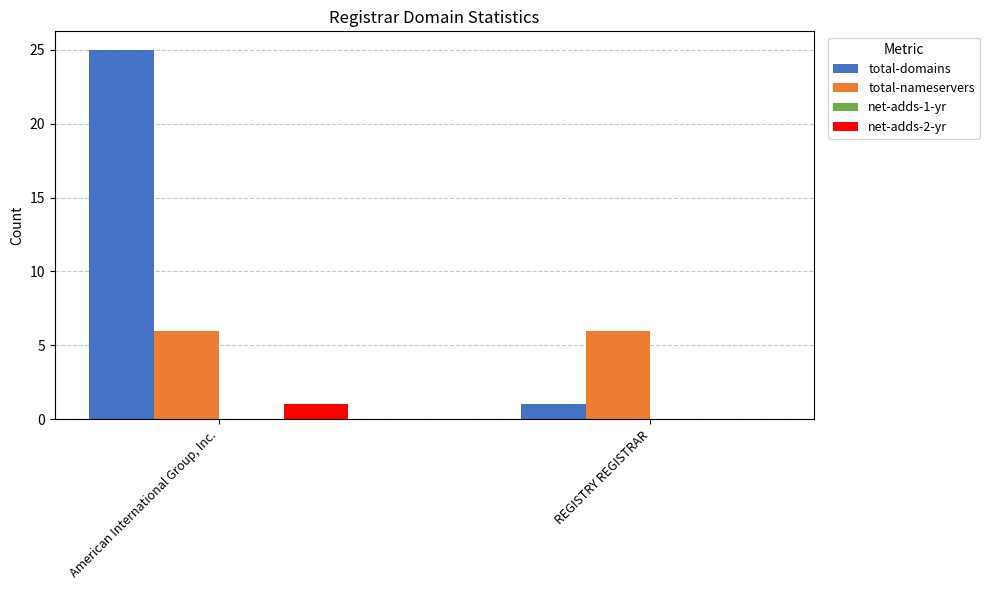

Which series changed the most between American International Group, Inc. and REGISTRY REGISTRAR?

total-domains